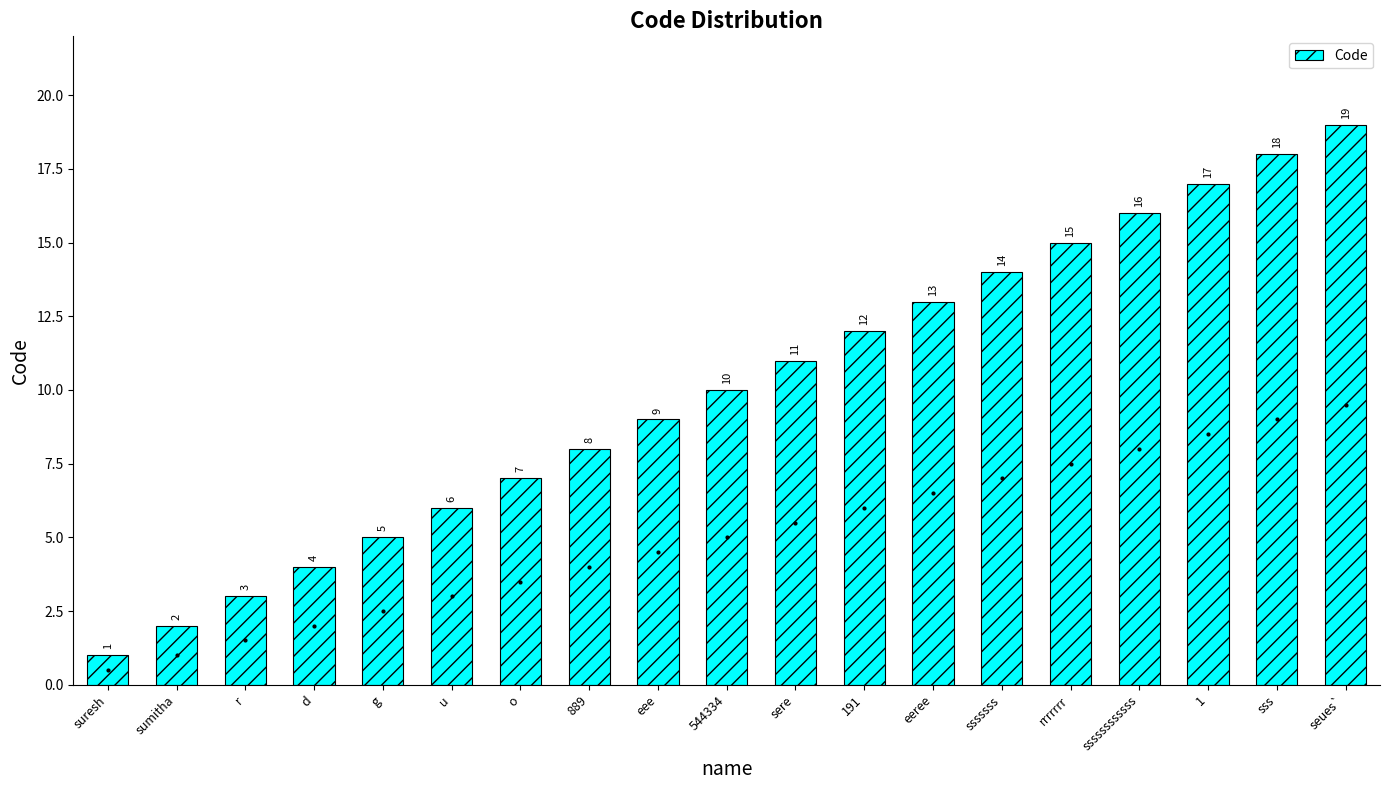

How many bars are there in total?

19